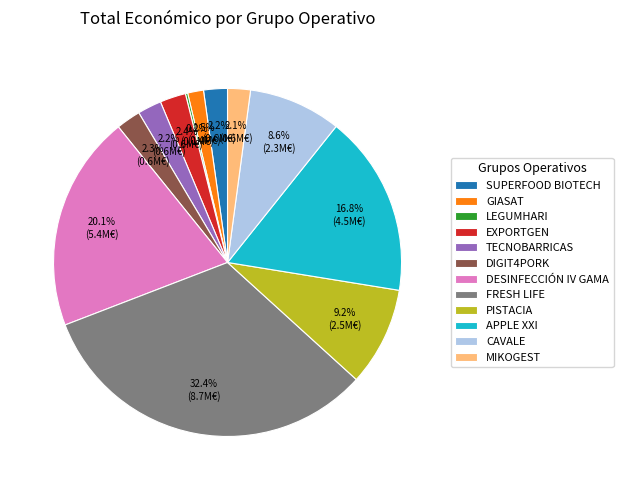

Combined, what portion of the pie is CAVALE and DIGIT4PORK?

10.9%